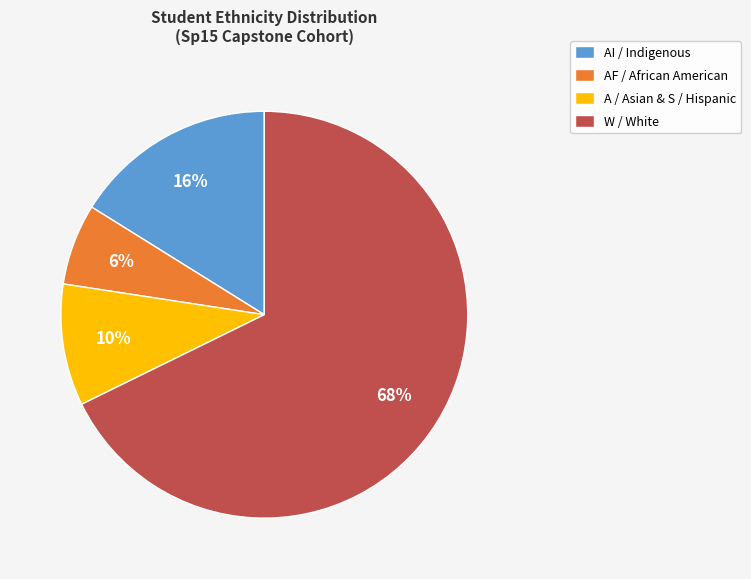

Which category has the biggest portion of the pie?

W / White